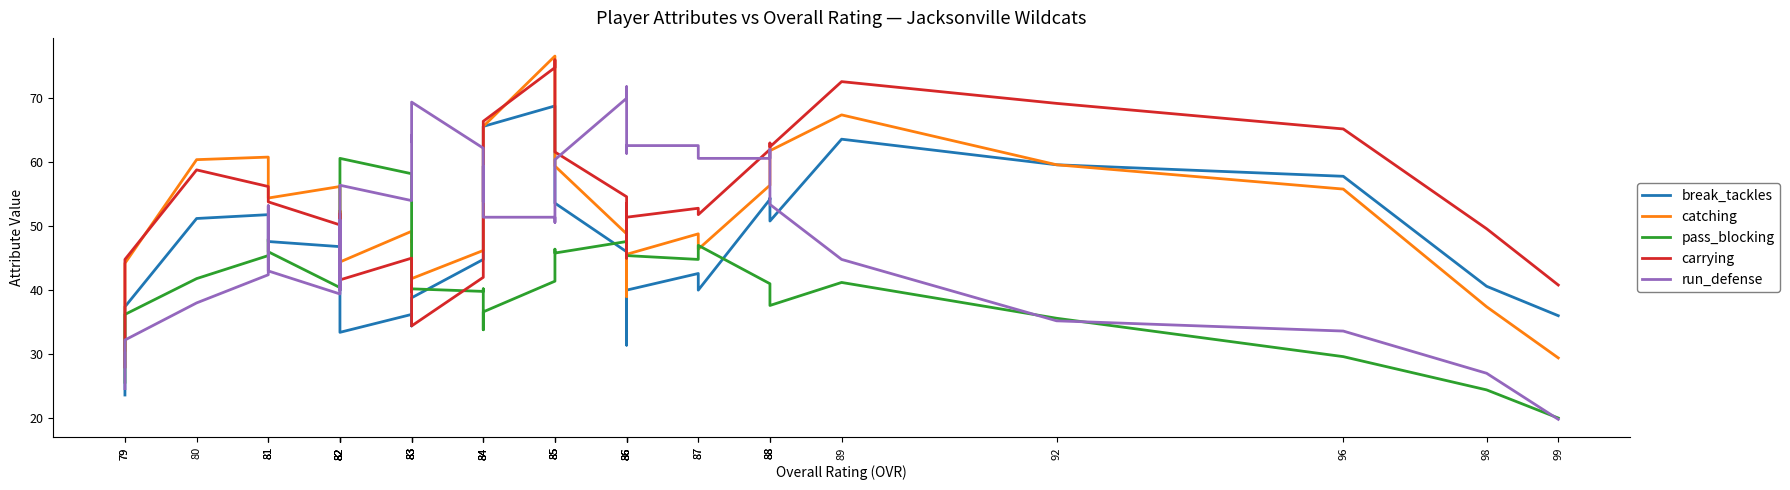

At which label does pass_blocking first exceed 44?

81